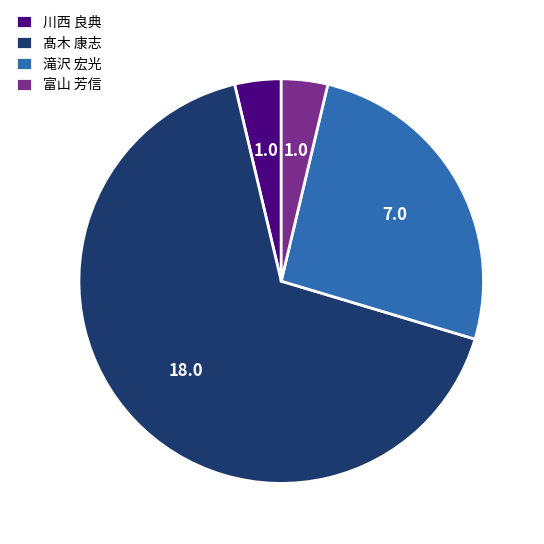

How many segments does this pie chart have?

4